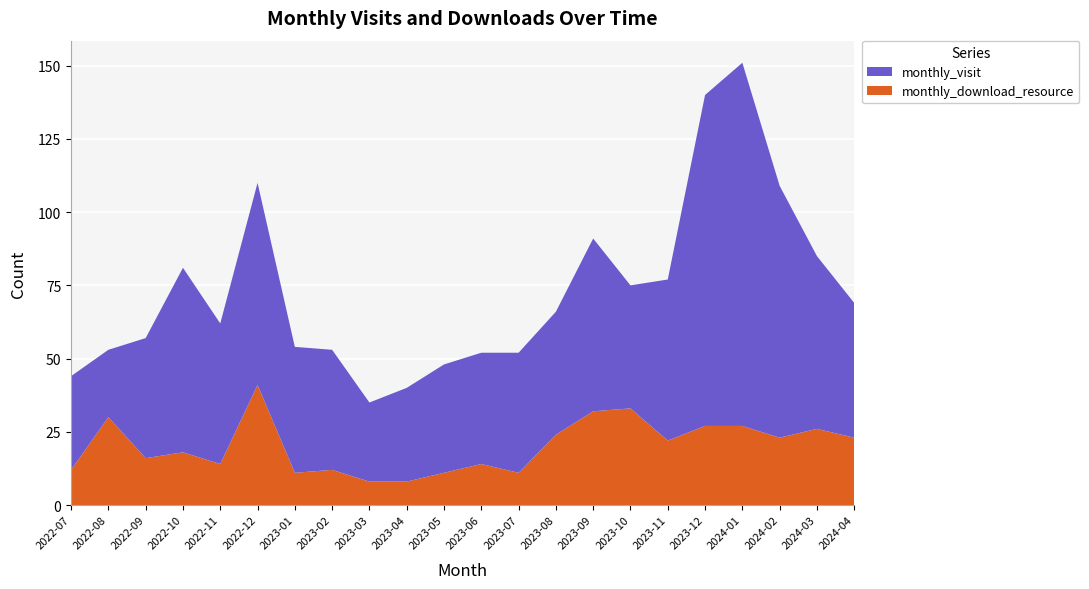

Reading right to left, extract all data points from this chart.

monthly_visit: 2024-04=46	2024-03=59	2024-02=86	2024-01=124	2023-12=113	2023-11=55	2023-10=42	2023-09=59	2023-08=42	2023-07=41	2023-06=38	2023-05=37	2023-04=32	2023-03=27	2023-02=41	2023-01=43	2022-12=69	2022-11=48	2022-10=63	2022-09=41	2022-08=23	2022-07=32
monthly_download_resource: 2024-04=23	2024-03=26	2024-02=23	2024-01=27	2023-12=27	2023-11=22	2023-10=33	2023-09=32	2023-08=24	2023-07=11	2023-06=14	2023-05=11	2023-04=8	2023-03=8	2023-02=12	2023-01=11	2022-12=41	2022-11=14	2022-10=18	2022-09=16	2022-08=30	2022-07=12